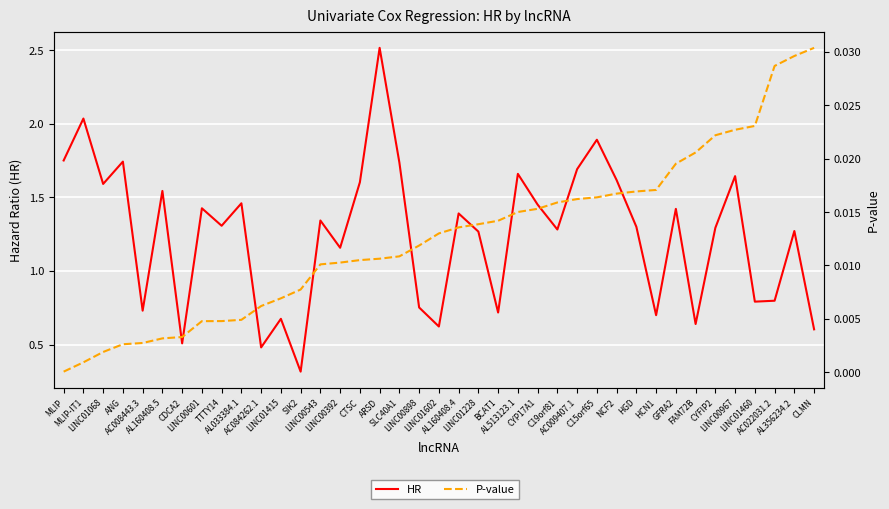

What is the difference between the highest and lowest values at LINC00601?

1.4